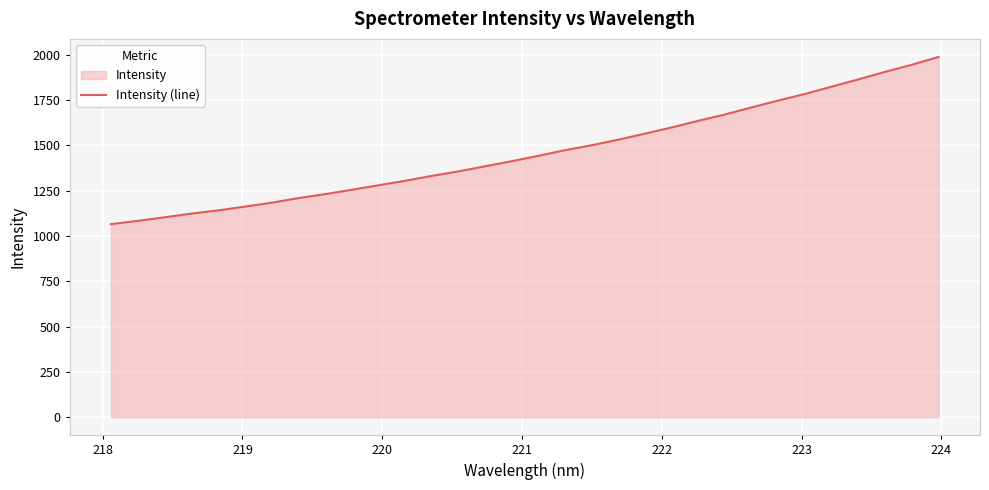

True or false: the data has more than 2 interior local peaks.

False